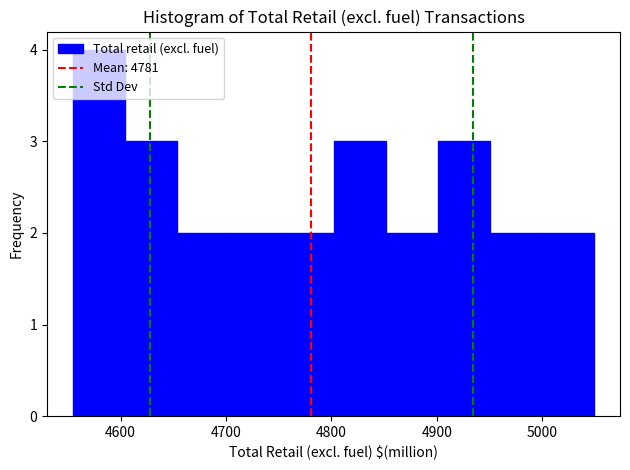

What is the height of the bar covering 4560 to 4600 on the x-axis? Neither the bar edges nor the heights are printed on the chart, so give them approximately, as read against the axes.

4